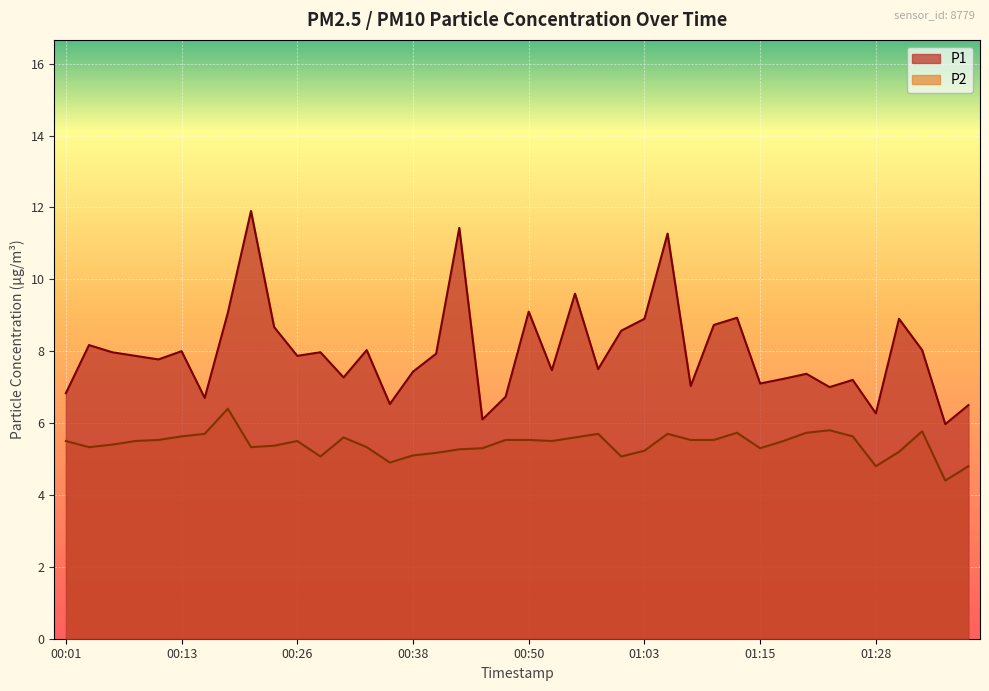

What is the difference between the maximum and minimum values in the P1 series?

5.9